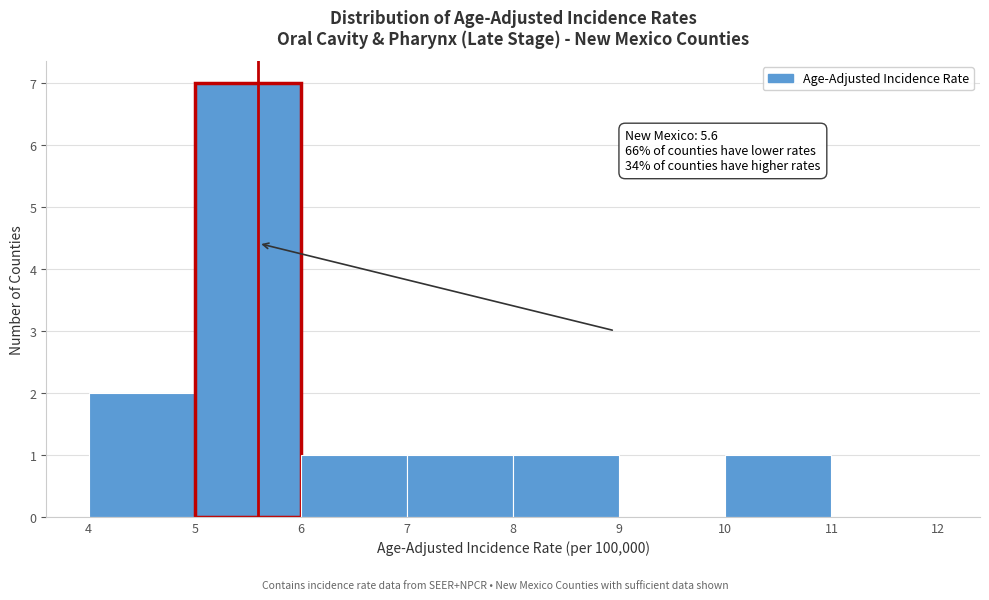

Which range on the x-axis has the tallest bar?

5 to 6